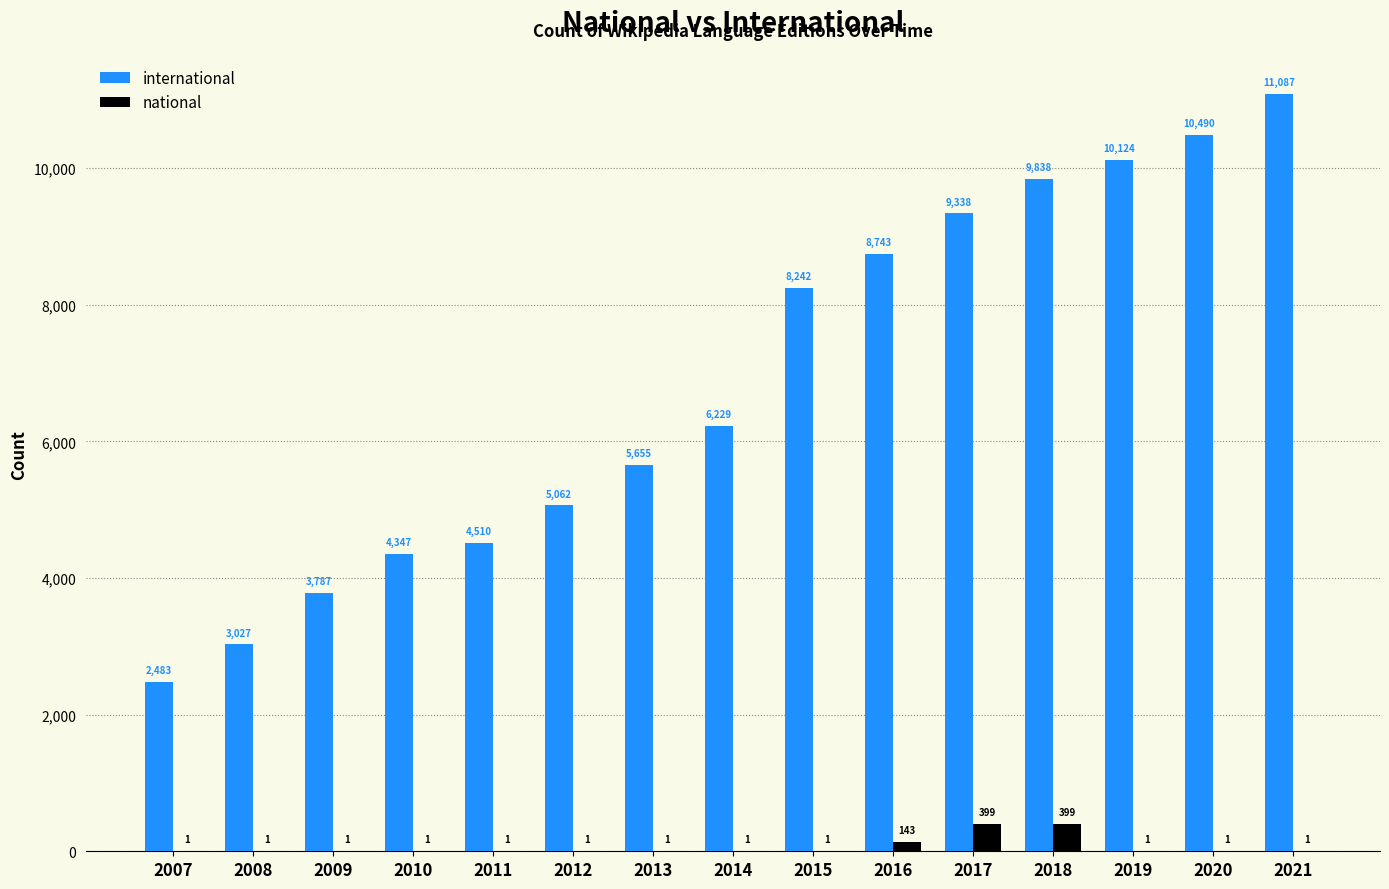

Reading left to right, list all the values displayed in this chart.

international: 2007=2483	2008=3027	2009=3787	2010=4347	2011=4510	2012=5062	2013=5655	2014=6229	2015=8242	2016=8743	2017=9338	2018=9838	2019=10124	2020=10490	2021=11087
national: 2007=1	2008=1	2009=1	2010=1	2011=1	2012=1	2013=1	2014=1	2015=1	2016=143	2017=399	2018=399	2019=1	2020=1	2021=1